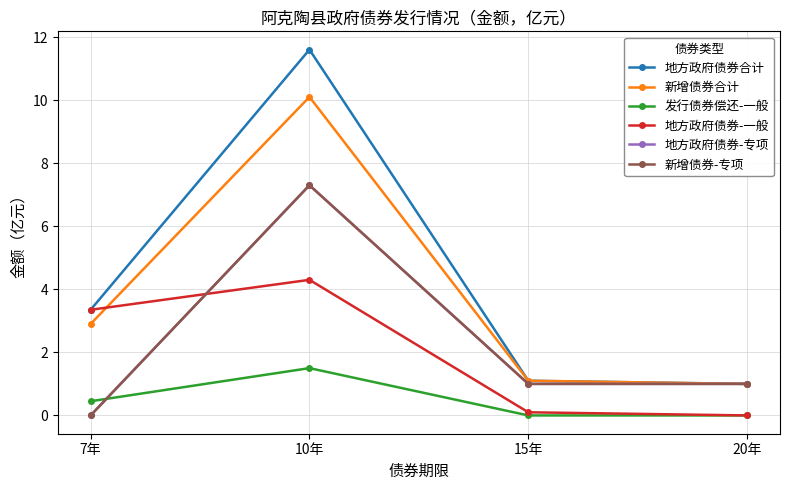

What is the label of the 3rd point from the left?

15年